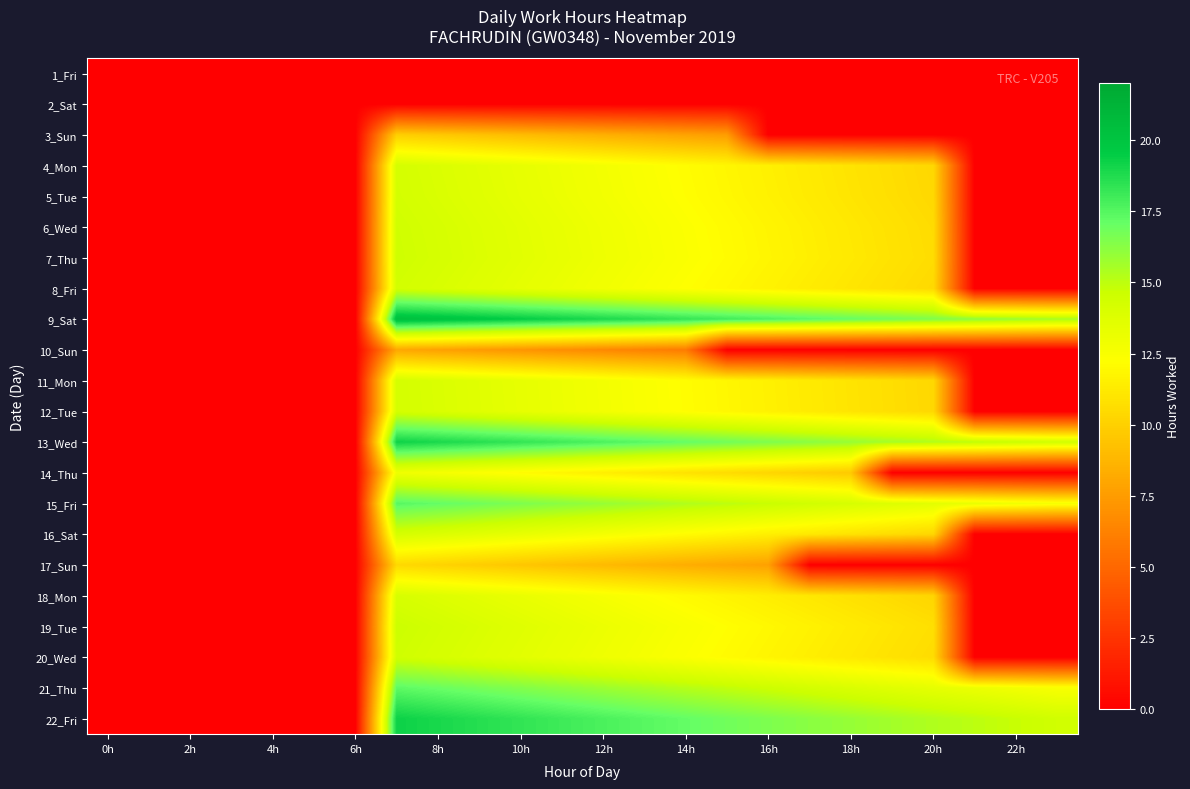

Which series has the largest range (max minus min)?

9_Sat